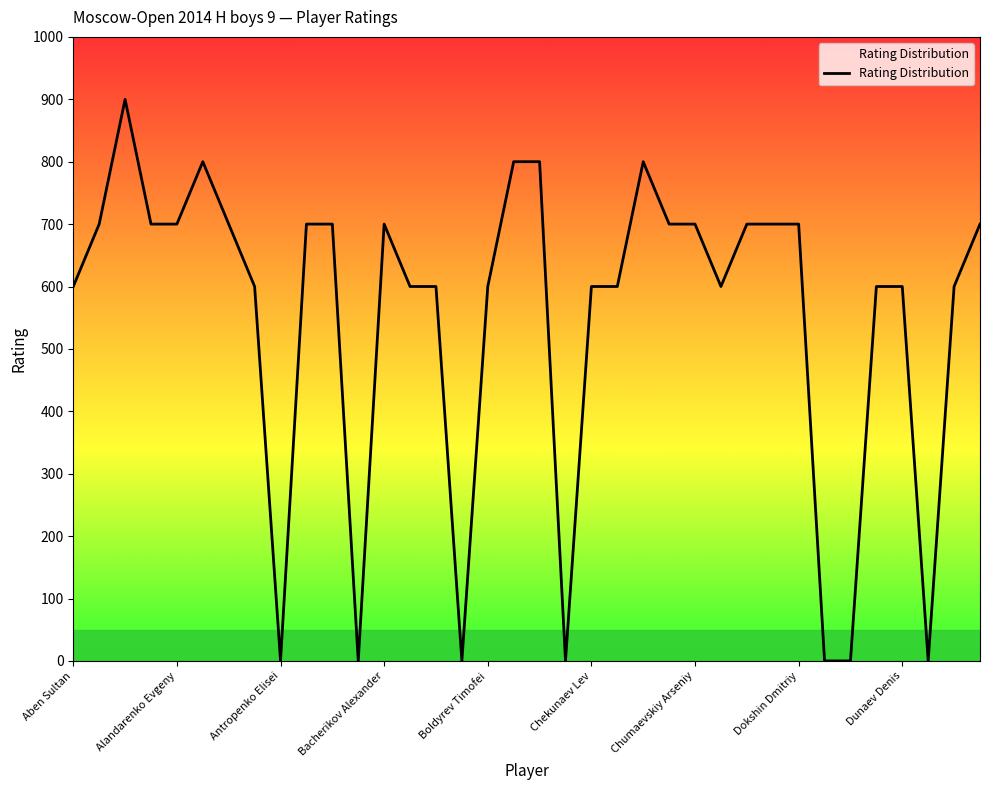

What is the difference between the maximum and minimum values?

900